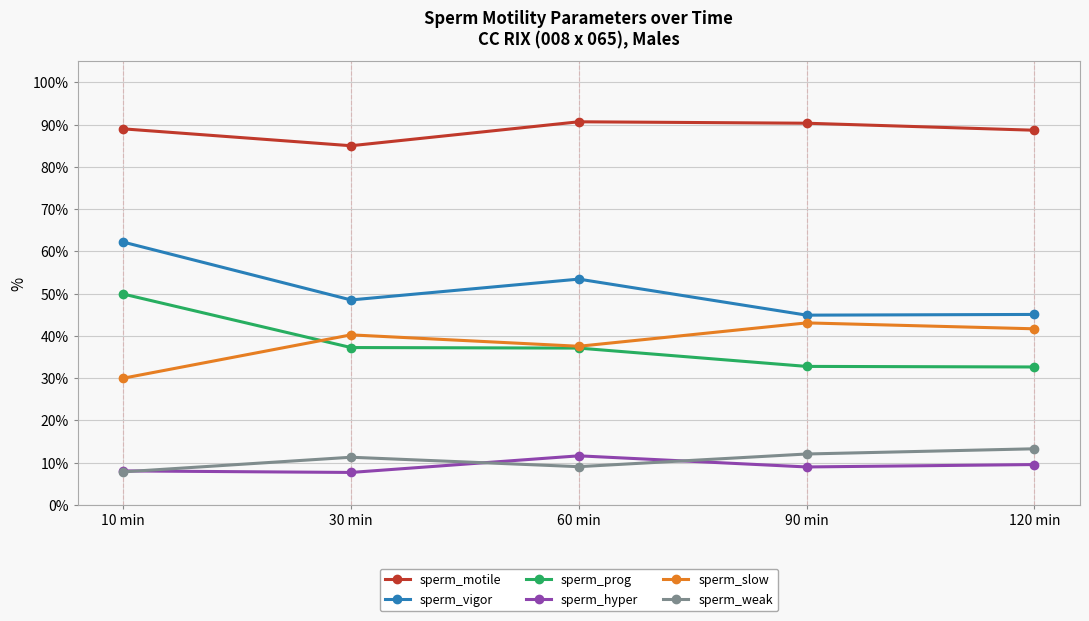

Does the chart have visible grid lines?

Yes